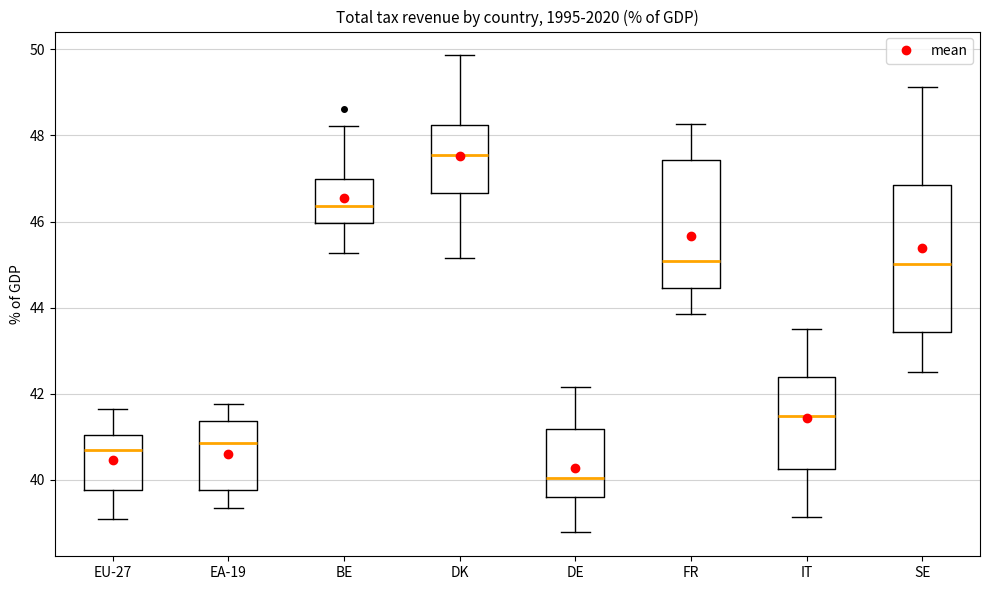

Which box has the highest median line?

DK